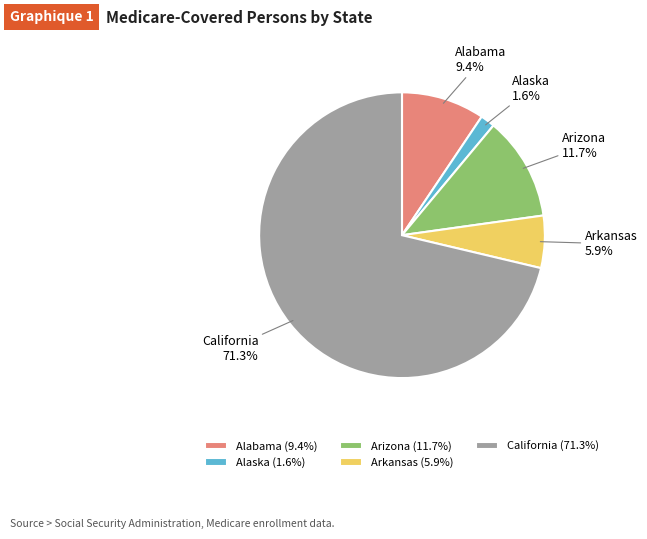

Approximately how many times larger is the value at Alabama compared to California?

0.1